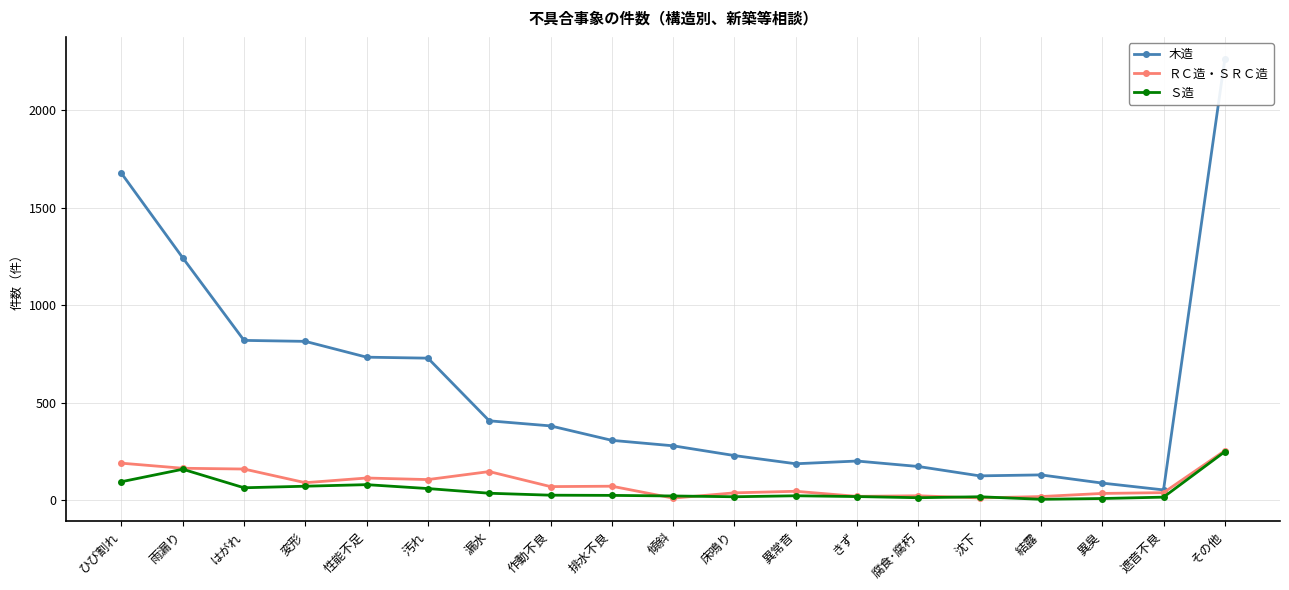

The value of Ｓ造 at 排水不良 is 36. True or false?

False